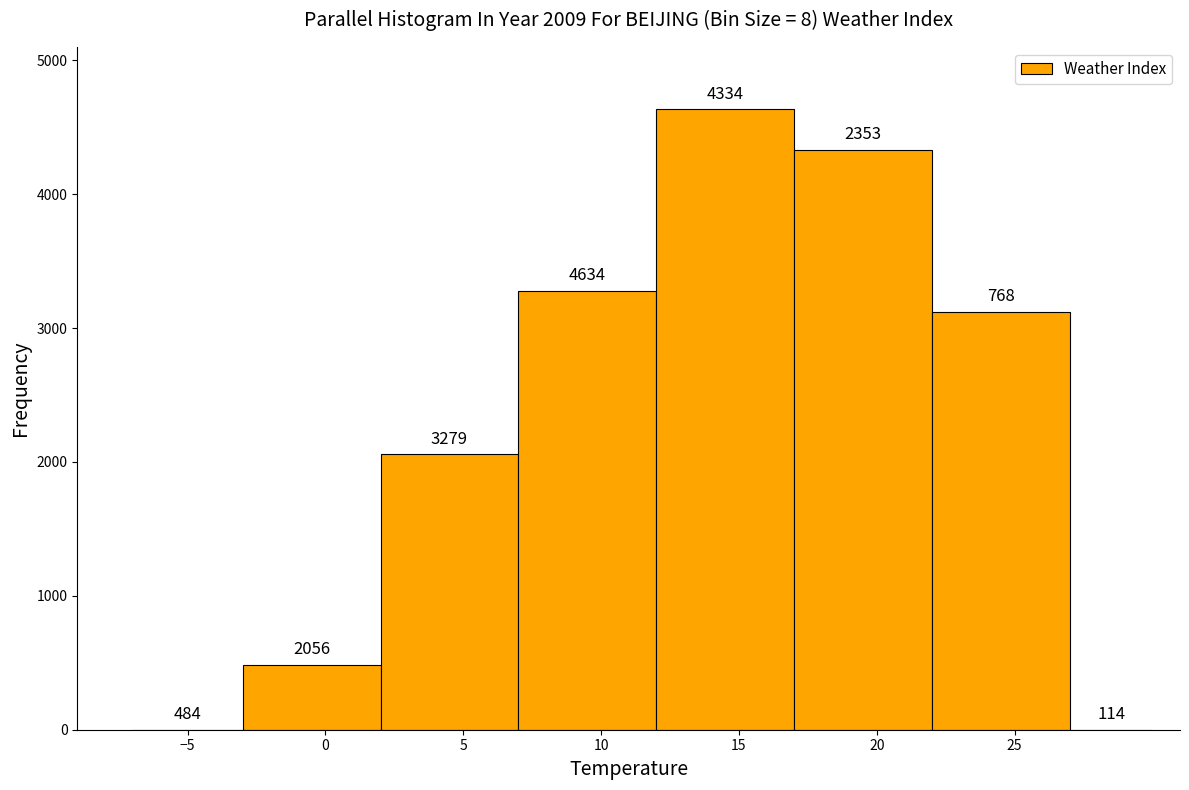

Which range on the x-axis has the tallest bar?

12 to 17